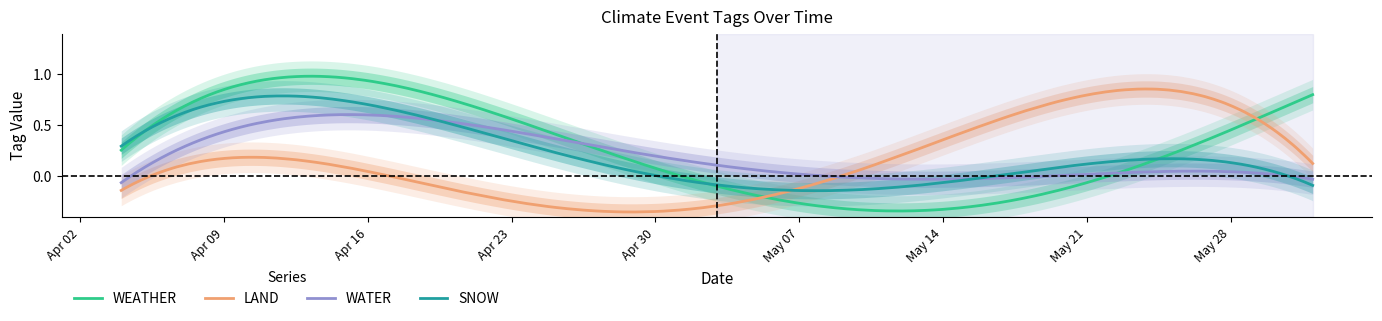

What is the label of the 5th point from the right?

2024-04-18